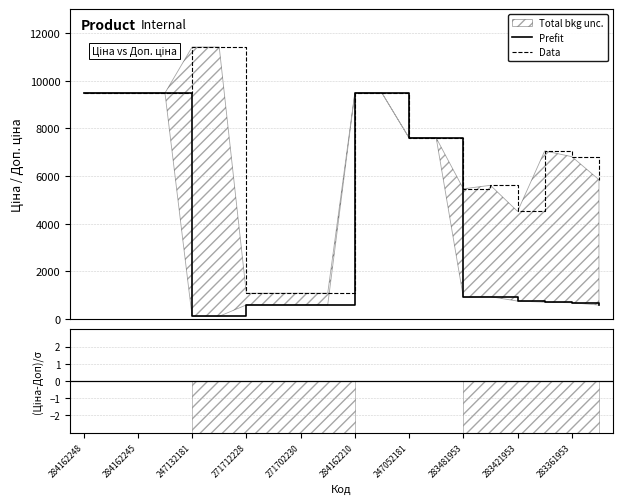

What is the minimum value for Prefit?

114.1